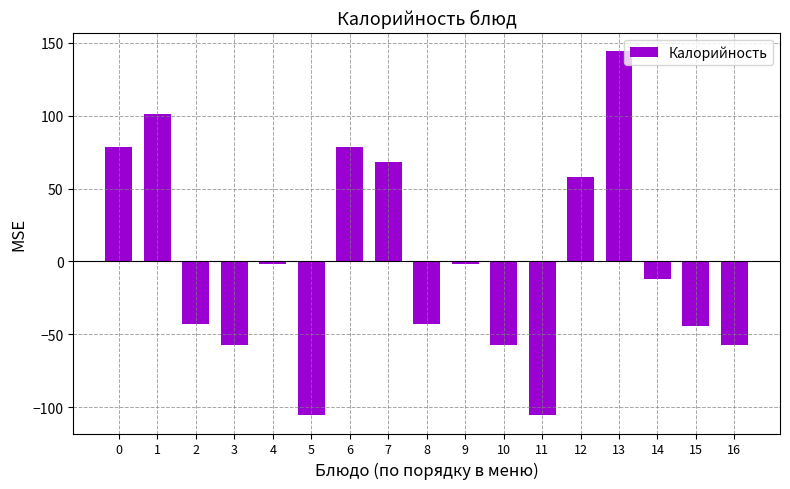

What is the change in value from 4 to 15?

-43.0